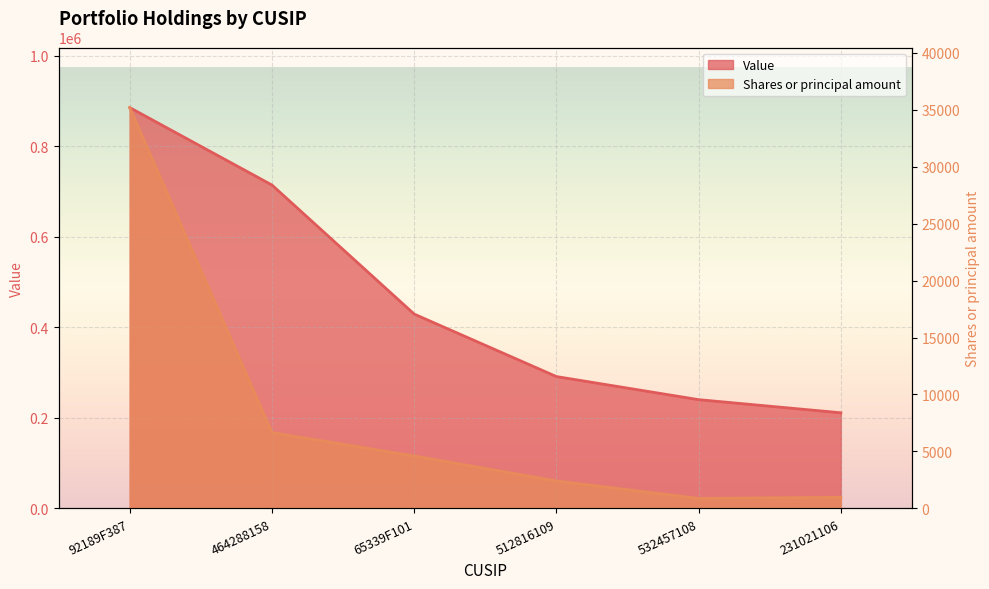

What is the highest value of the Value series?

885000